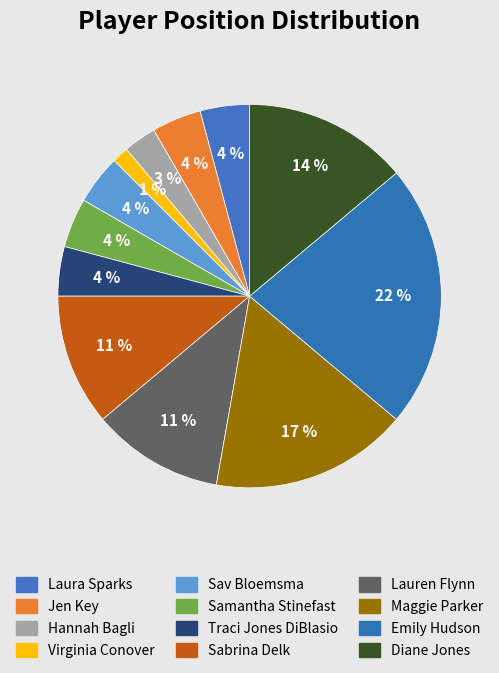

Which slice is the smallest?

Virginia Conover